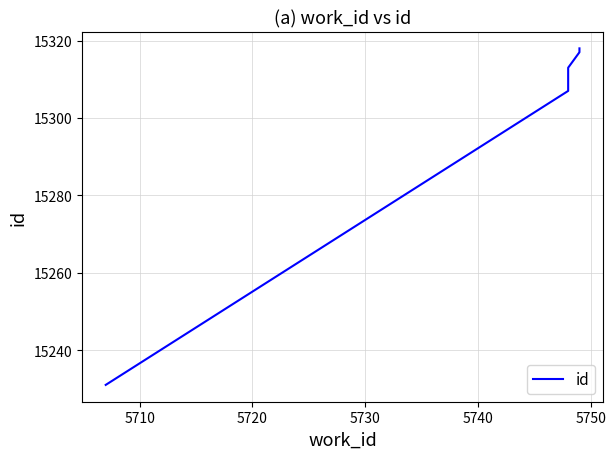

What is the value of the 3rd point from the left?

15313